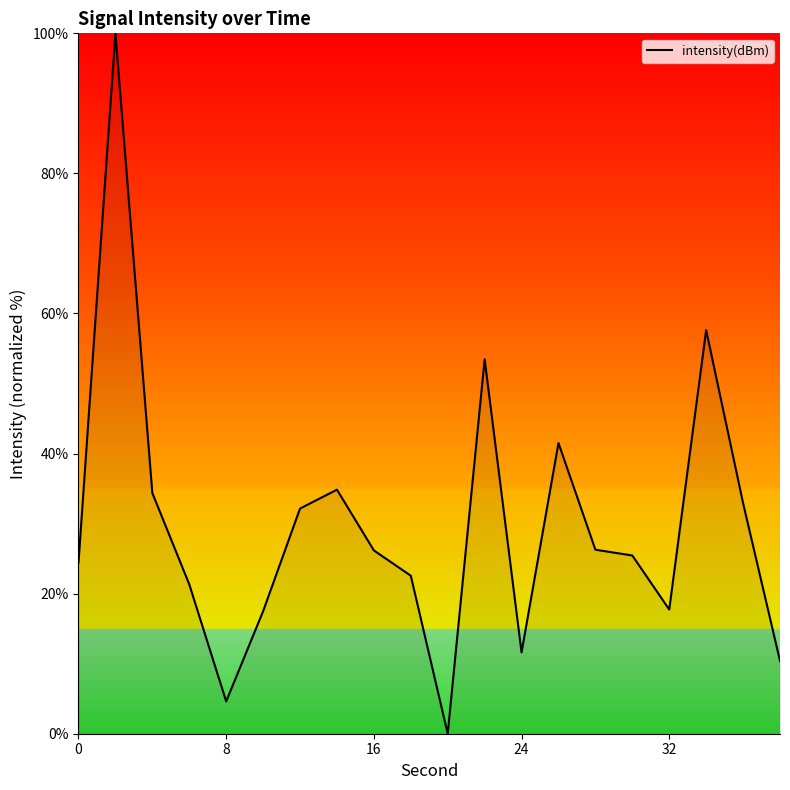

What is the maximum value shown in the chart?

100.0